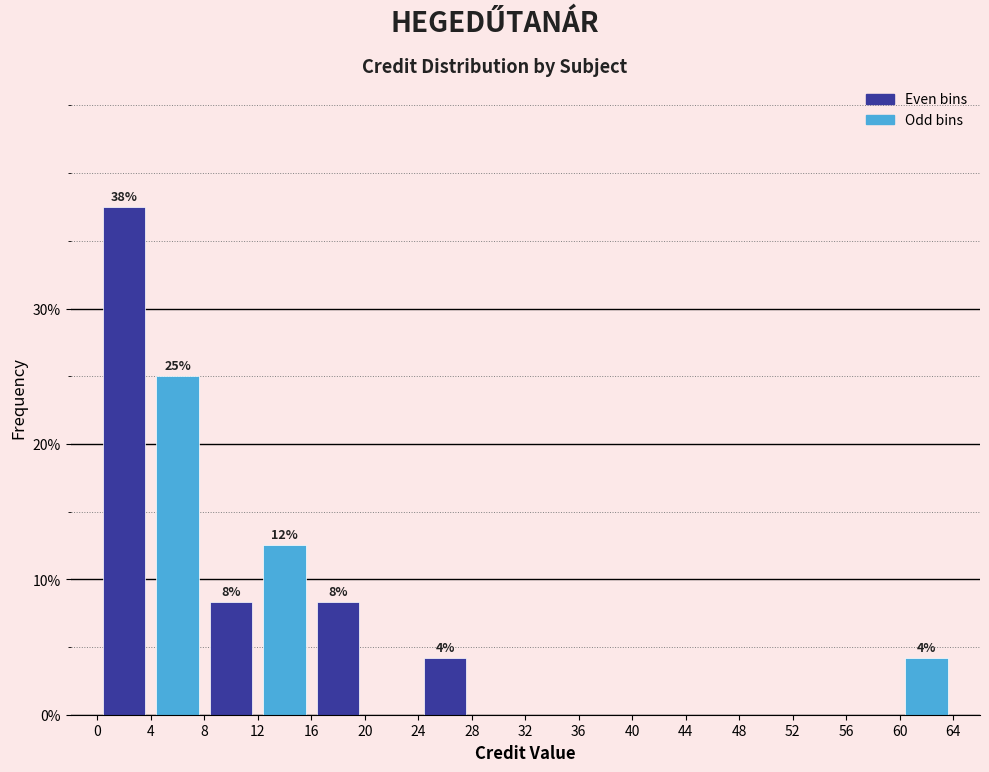

Over which range of the x-axis is the bar tallest?

0 to 4